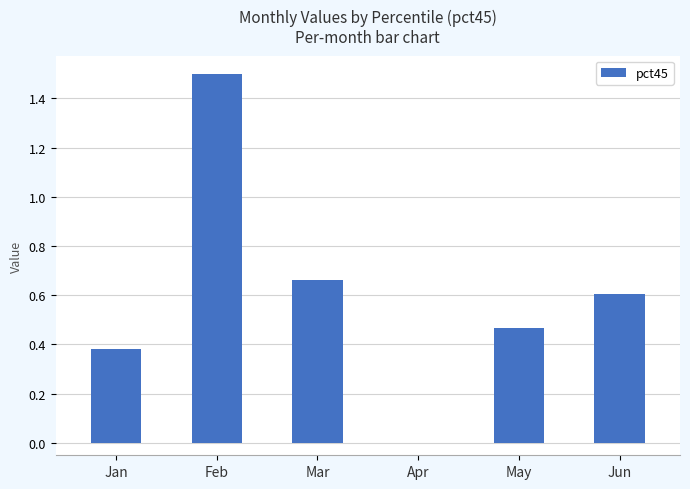

Between May and Jan, which is larger?

May